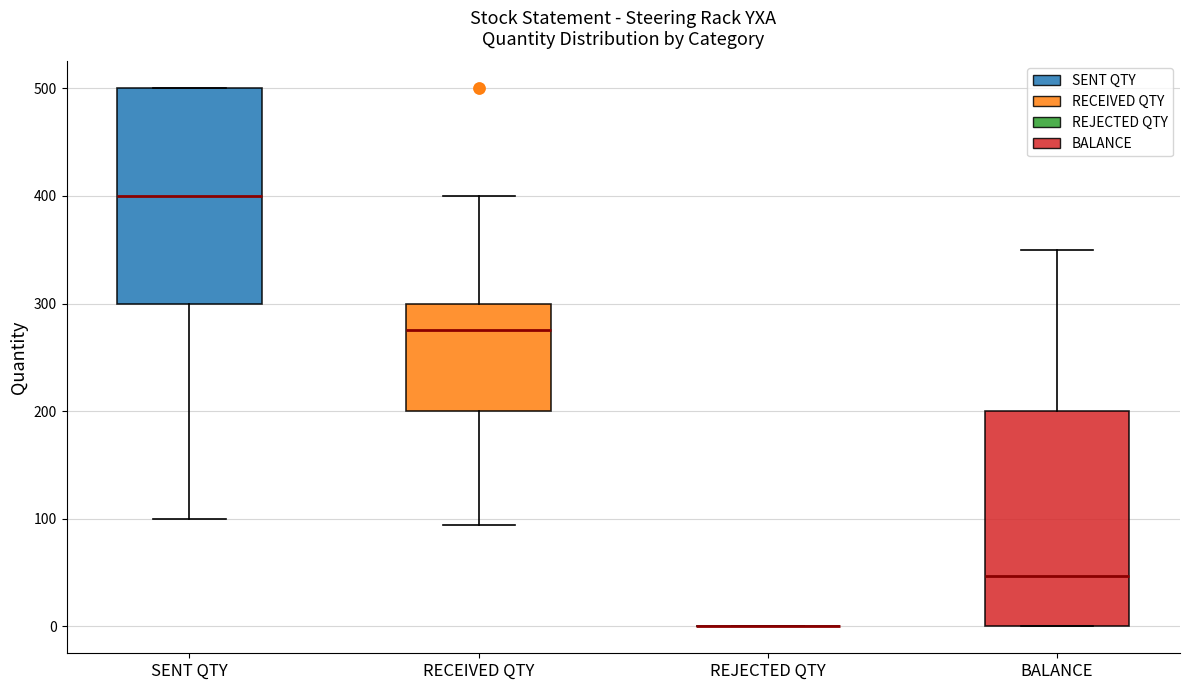

Reading left to right, read every box against the y-axis: the position of its median line, the range the box covers, and the ends of its whiskers. The values are not printed on the chart, so give them approximately, as read against the axis.

SENT QTY: median 400, box 300 to 500, whiskers 100 to 500
RECEIVED QTY: median 280, box 200 to 300, whiskers 90 to 400
REJECTED QTY: box collapsed to a line at 0, whiskers 0 to 0
BALANCE: median 50, box 0 to 200, whiskers 0 to 350